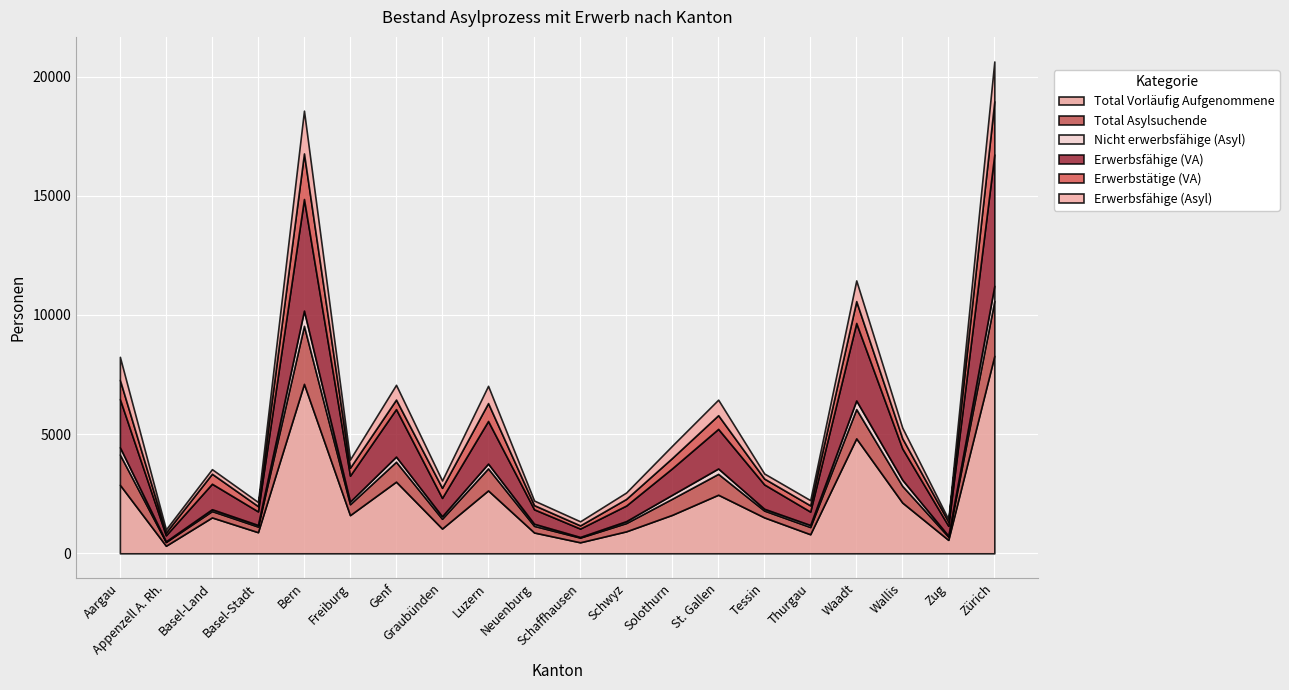

Which series has the widest spread of values?

Total Vorläufig Aufgenommene